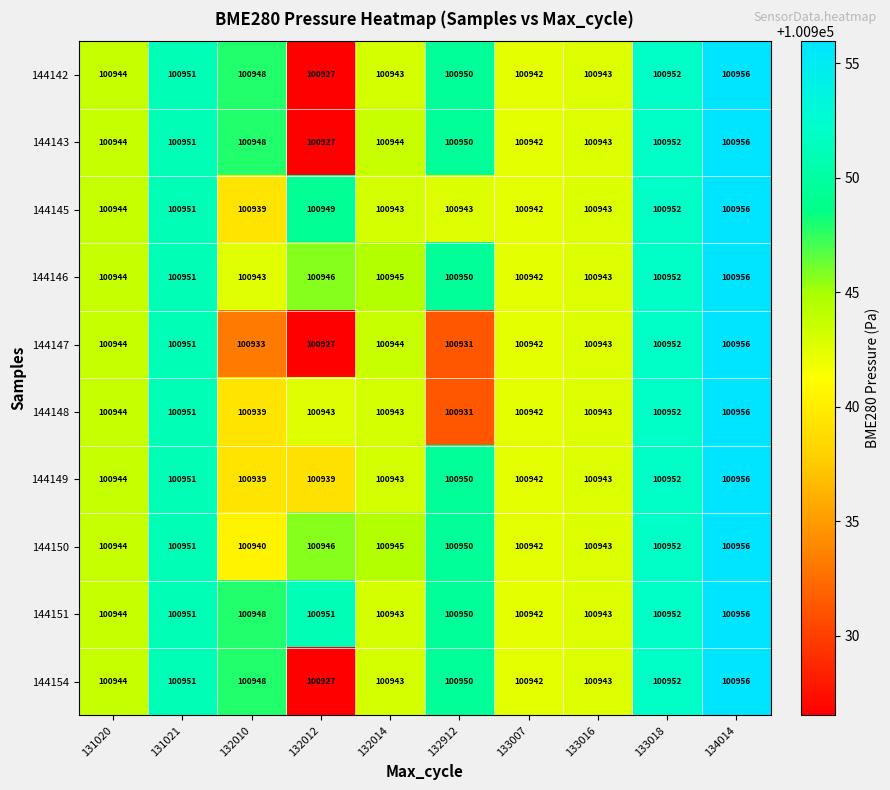

What is the minimum value shown in the chart?

100927